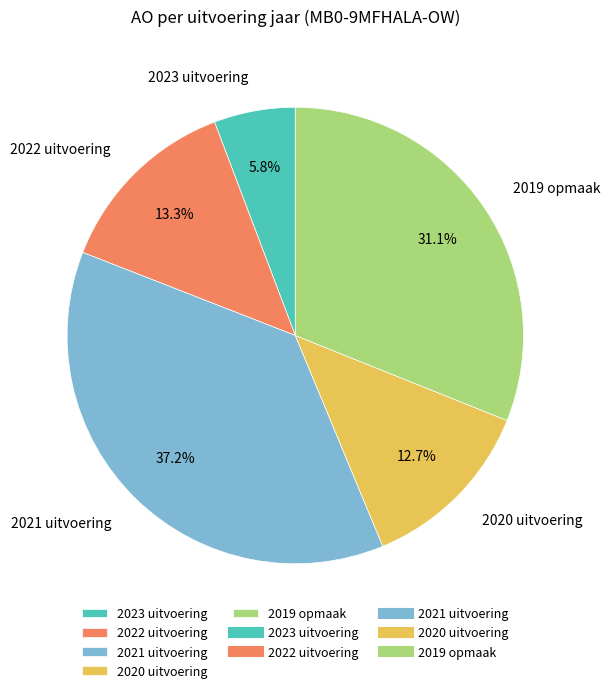

Which category has the smallest portion of the pie?

2023 uitvoering